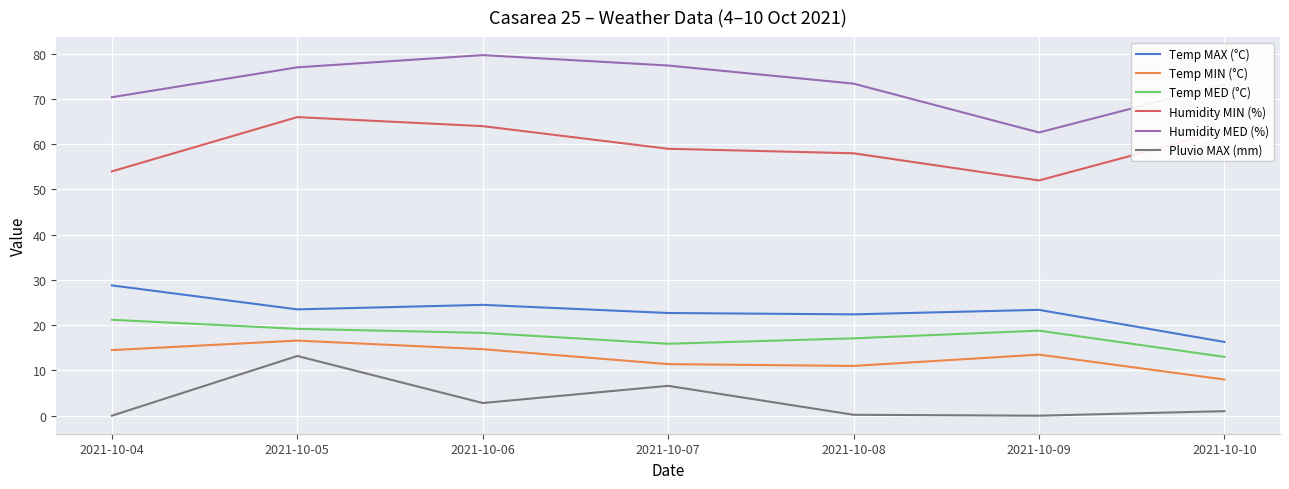

What is the spread (max minus min) of values at 2021-10-09?

62.6